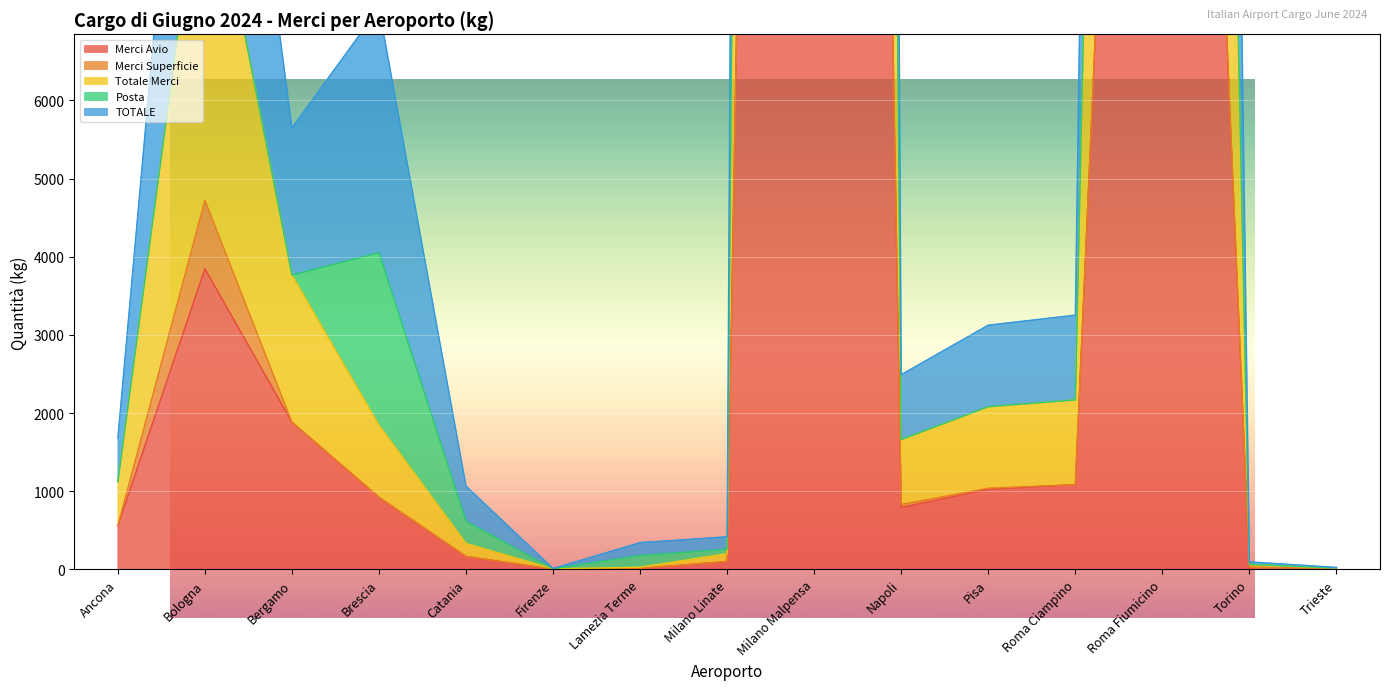

What is the total value across all series at Firenze?

16.1